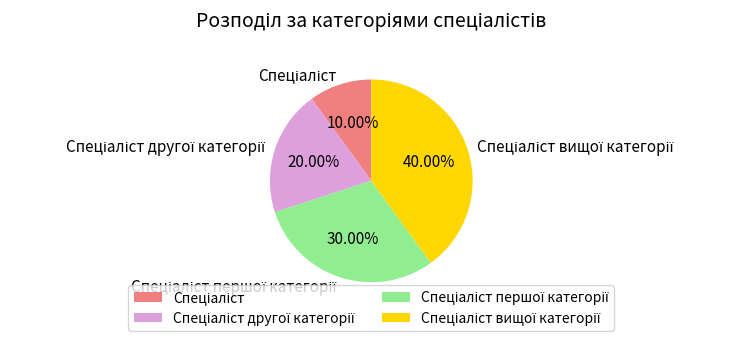

How many segments does this pie chart have?

4